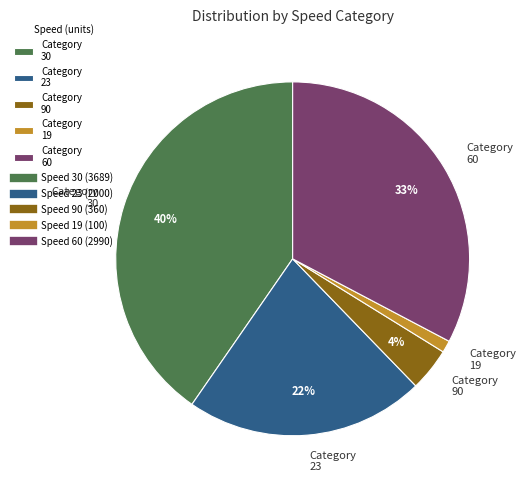

Which slice is the smallest?

Category 19